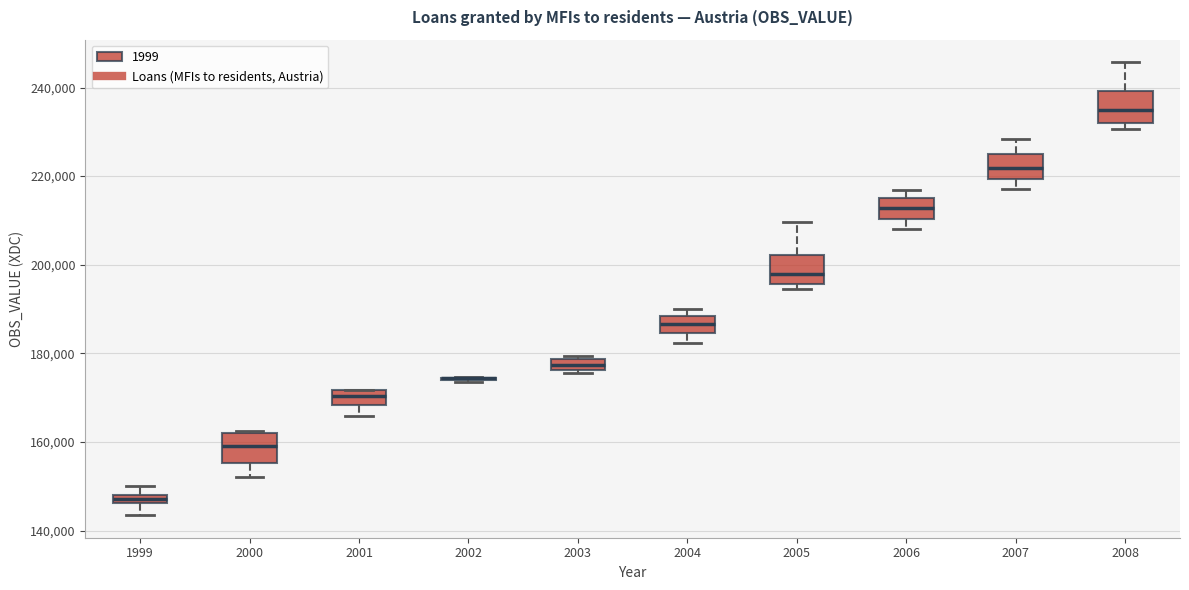

Where does the median line of the box at x = 2001 sit on the y-axis? The values are not printed on the chart, so give them approximately, as read against the axis.

170000